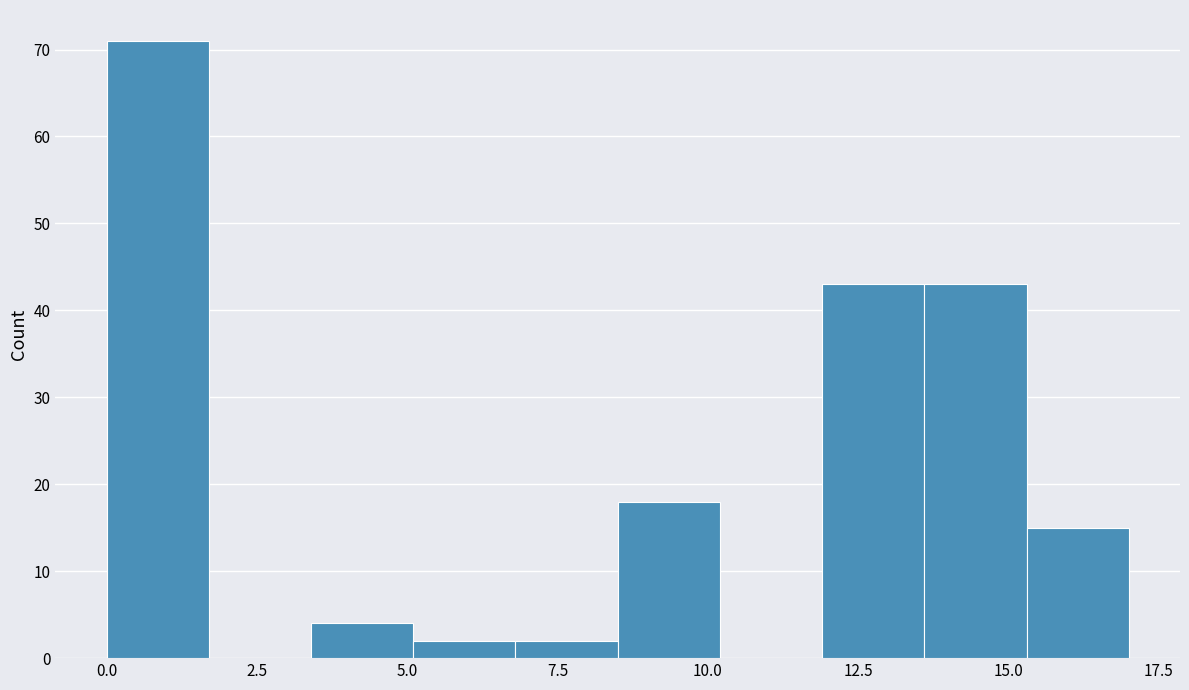

Read against the x-axis, roughly where is the centre of the tallest bar?

1.0